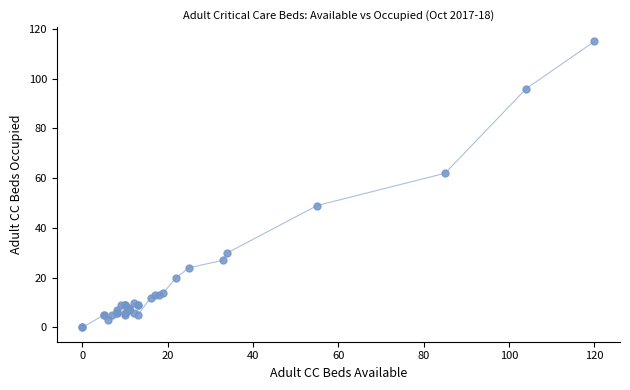

What Y value in the scatter plot is closest to 57?

62